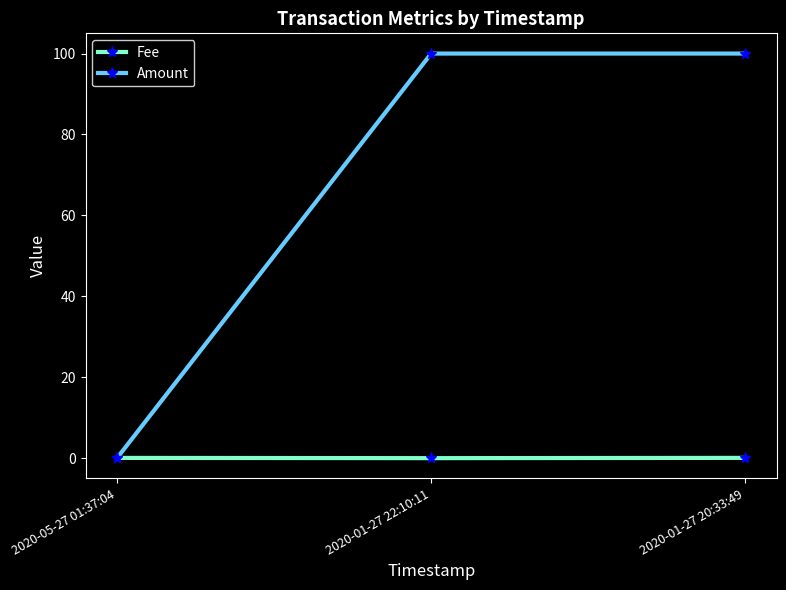

Count the Amount values in the range 0 to 100.

3